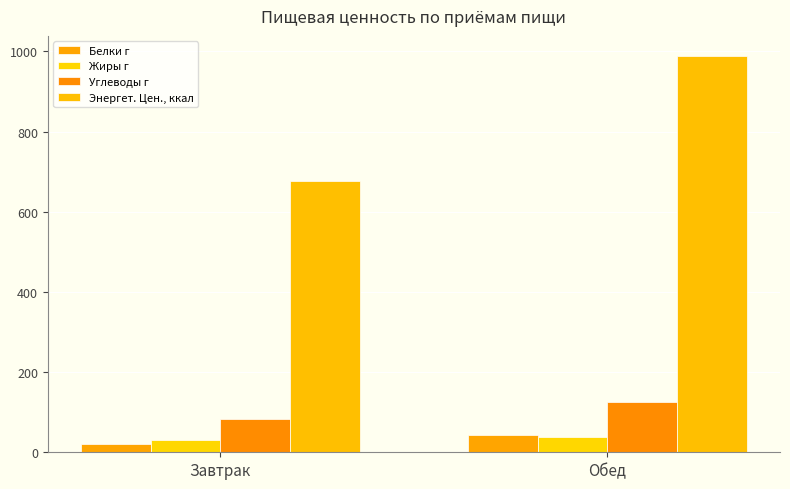

Which series has the largest range (max minus min)?

Энергет. Цен., ккал